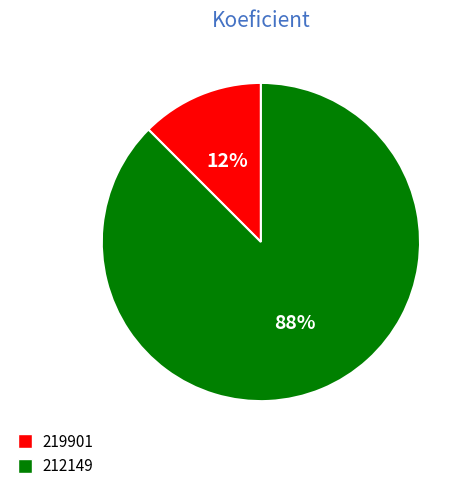

Do 212149 and 219901 together represent more than half of the pie?

Yes